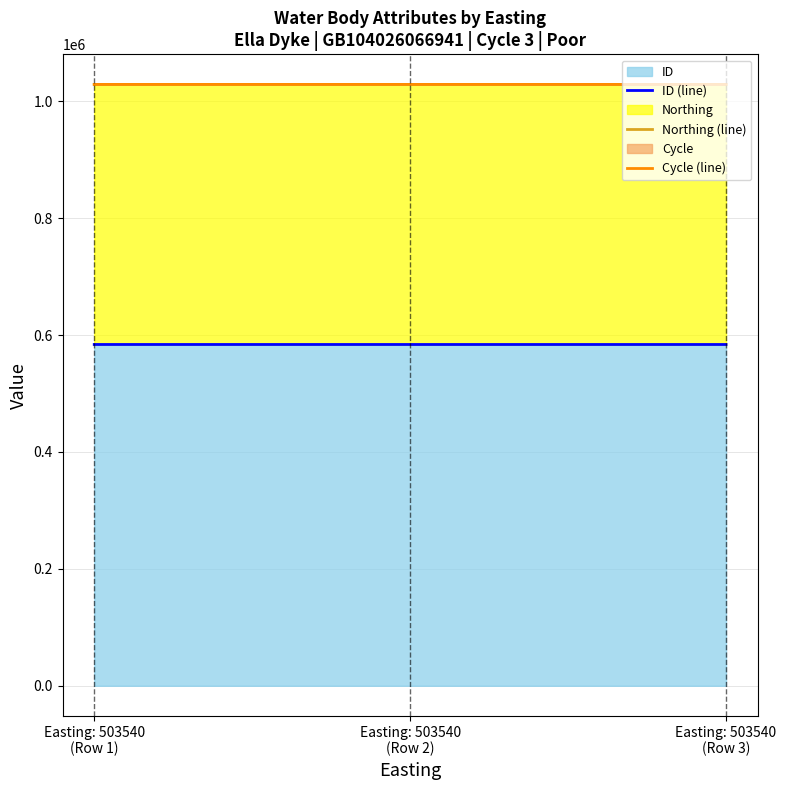

Reading right to left, list all the values displayed in this chart.

ID (line): 583762	583773	583784
Northing (line): 1028624	1028635	1028646
Cycle (line): 1028627	1028638	1028649